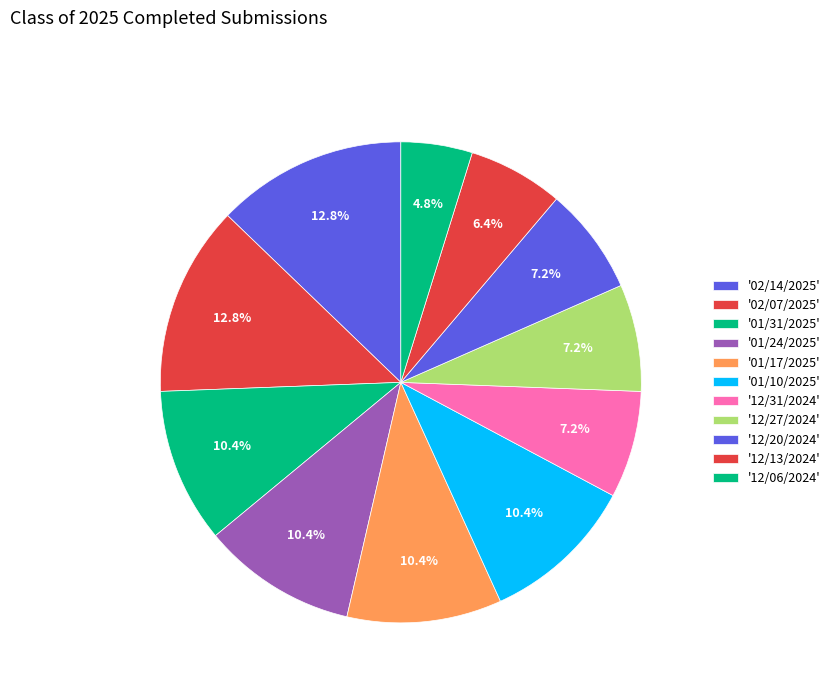

Rank the categories by value from highest to lowest.

02/14/2025, 02/07/2025, 01/31/2025, 01/24/2025, 01/17/2025, 01/10/2025, 12/31/2024, 12/27/2024, 12/20/2024, 12/13/2024, 12/06/2024